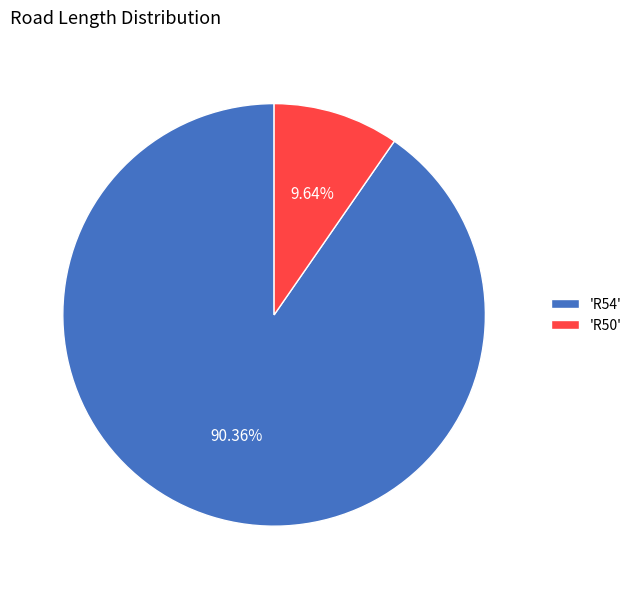

Is there any slice that represents more than half of the pie?

Yes